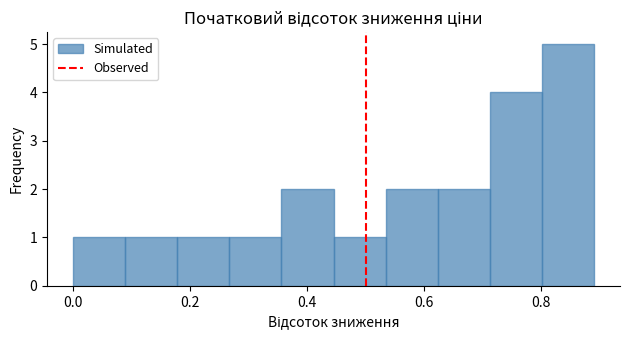

How tall is the bar that spans 0.18 to 0.26 on the x-axis? Neither the bar edges nor the heights are printed on the chart, so give them approximately, as read against the axes.

1